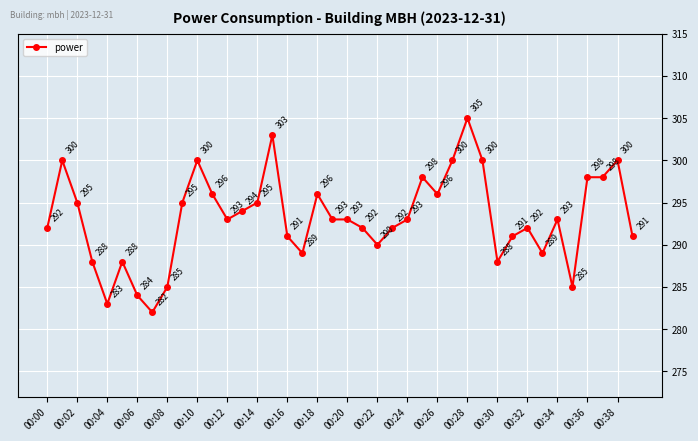

What is the value of the 4th point from the left?

288